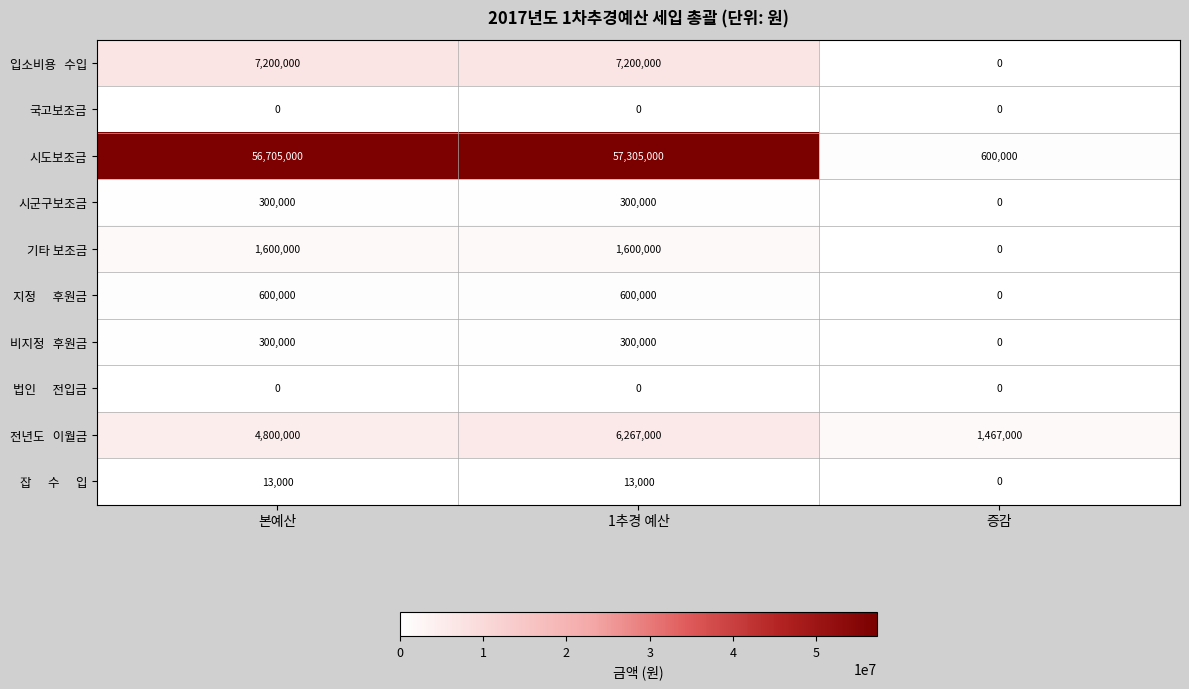

What is the maximum value shown in the chart?

57305000